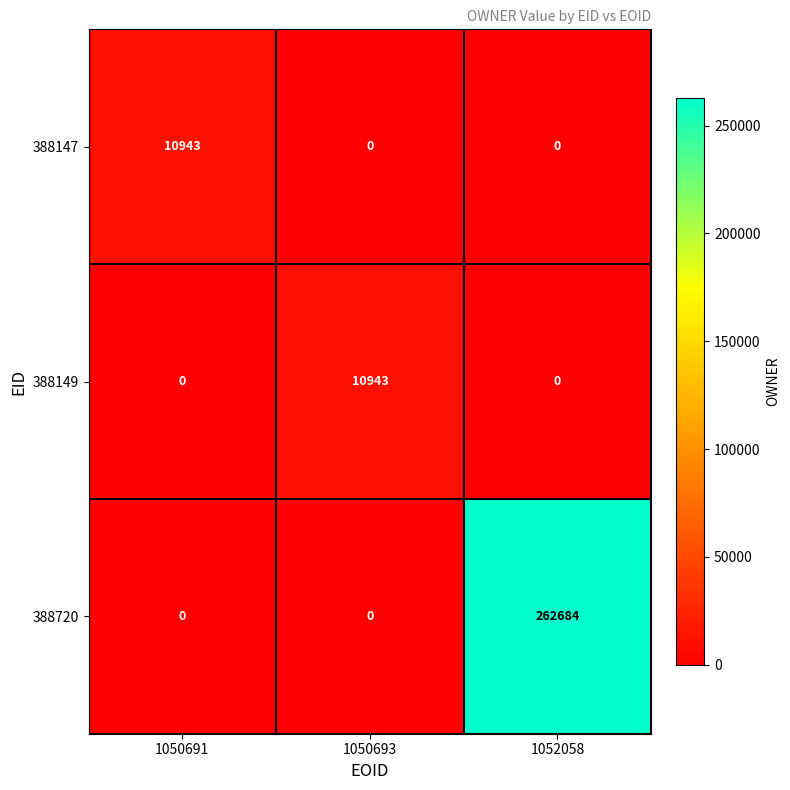

Which series has the largest total across all categories?

388720